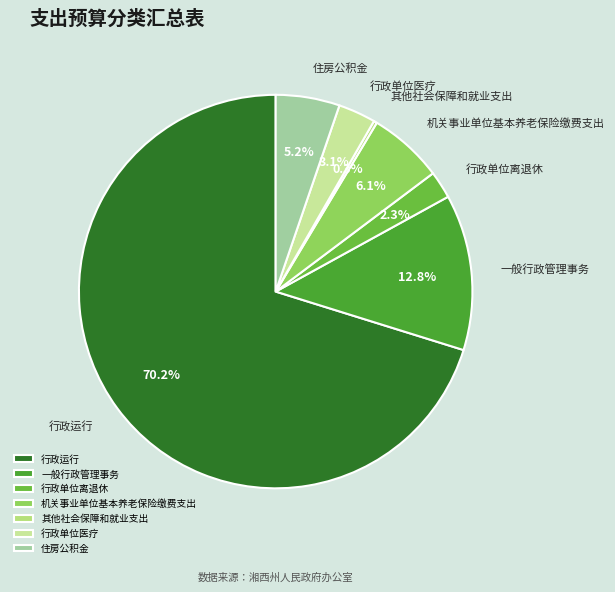

Between 机关事业单位基本养老保险缴费支出 and 行政运行, which is larger?

行政运行